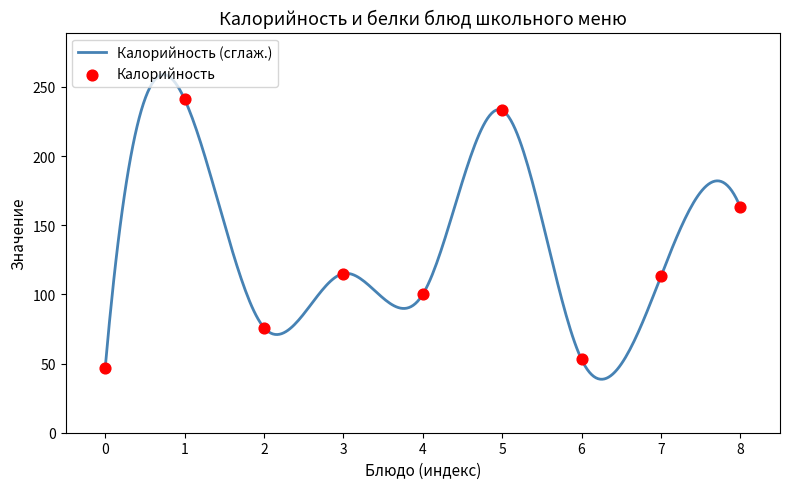

What is the maximum value for Калорийность (сглаж.)?

258.8